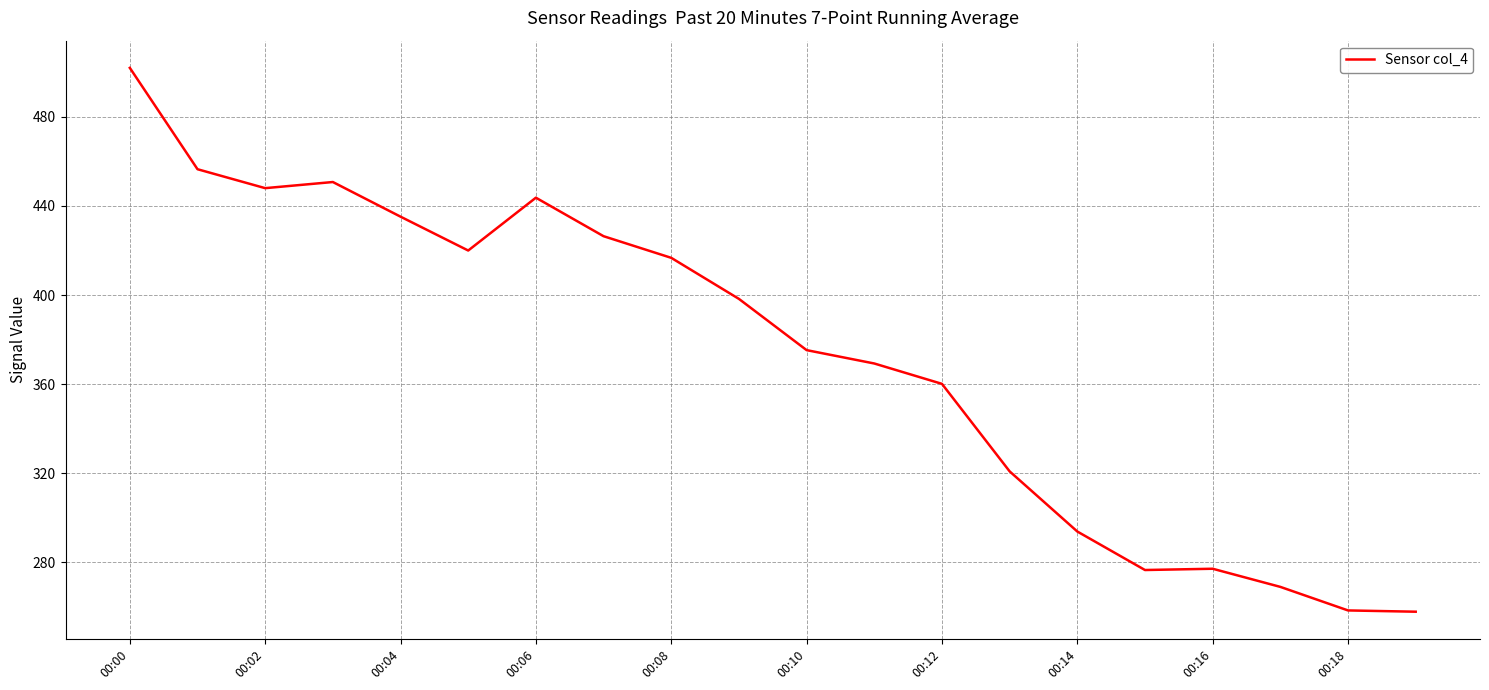

What is the difference between the maximum and minimum values?

244.1